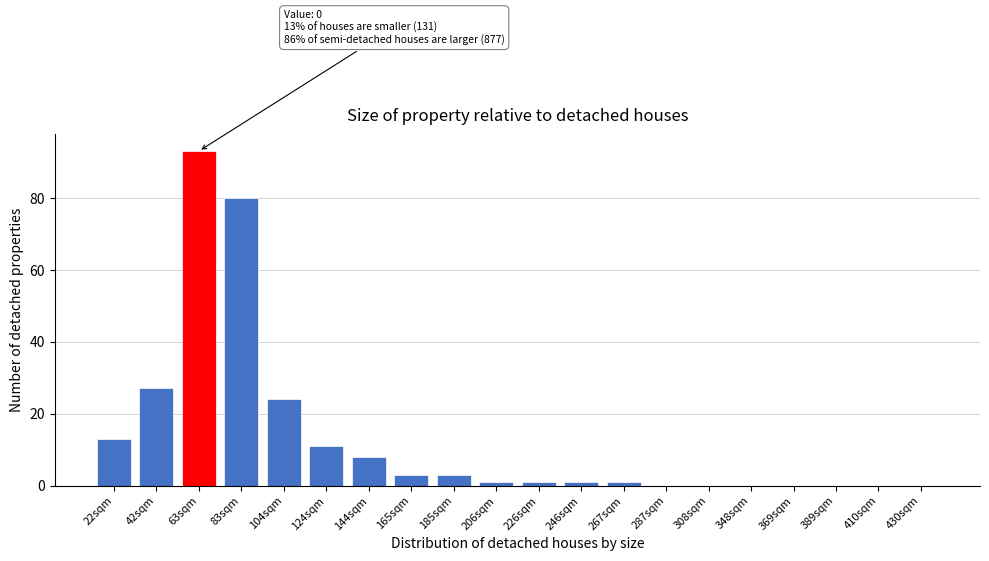

Reading left to right, extract all data points from this chart.

22sqm=13	42sqm=27	63sqm=93	83sqm=80	104sqm=24	124sqm=11	144sqm=8	165sqm=3	185sqm=3	206sqm=1	226sqm=1	246sqm=1	267sqm=1	287sqm=0	308sqm=0	348sqm=0	369sqm=0	389sqm=0	410sqm=0	430sqm=0